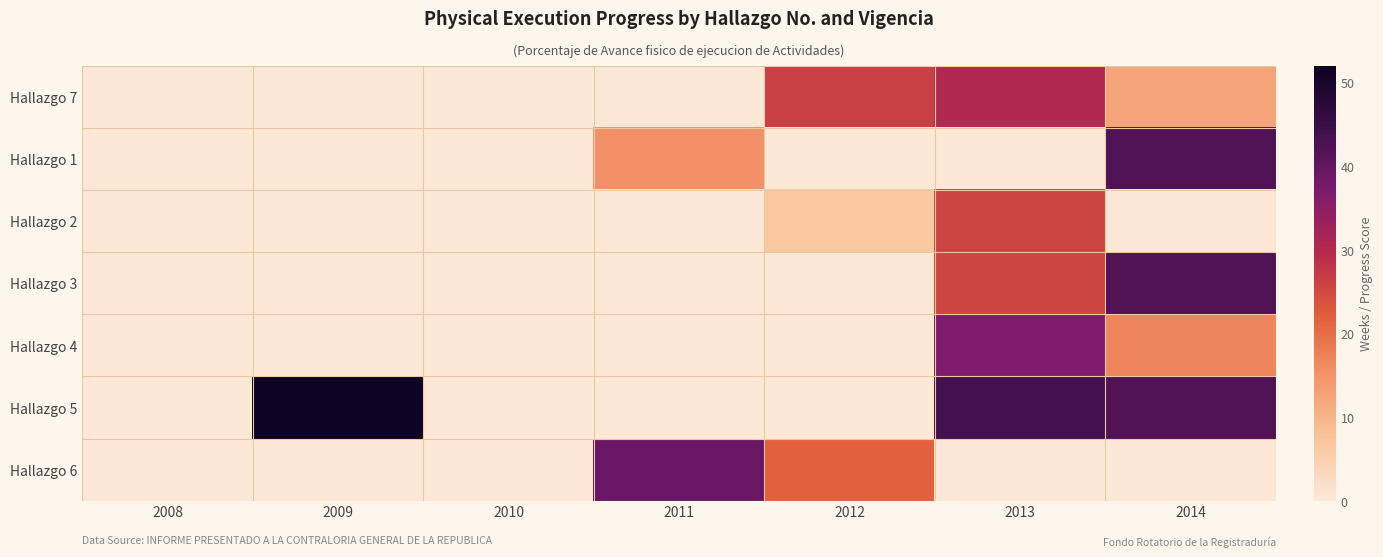

Reading right to left, what are all the values shown in this chart?

Hallazgo 7: 2014=12.7	2013=30.1	2012=26.3	2011=0.0	2010=0.0	2009=0.0	2008=0.0
Hallazgo 1: 2014=42.0	2013=0.0	2012=0.0	2011=15.3	2010=0.0	2009=0.0	2008=0.0
Hallazgo 2: 2014=0.0	2013=25.6	2012=6.6	2011=0.0	2010=0.0	2009=0.0	2008=0.0
Hallazgo 3: 2014=42.0	2013=25.6	2012=0.0	2011=0.0	2010=0.0	2009=0.0	2008=0.0
Hallazgo 4: 2014=16.9	2013=36.7	2012=0.0	2011=0.0	2010=0.0	2009=0.0	2008=0.0
Hallazgo 5: 2014=42.0	2013=43.3	2012=0.0	2011=0.0	2010=0.0	2009=52.0	2008=0.0
Hallazgo 6: 2014=0.0	2013=0.0	2012=21.7	2011=39.1	2010=0.0	2009=0.0	2008=0.0